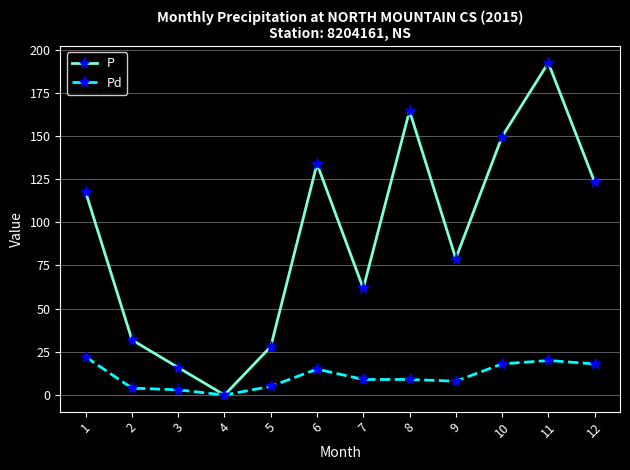

What is the sum of all Pd values?

131.0